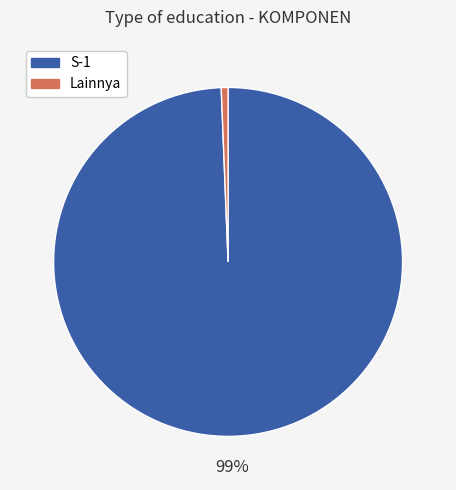

Does any single category account for the majority?

Yes